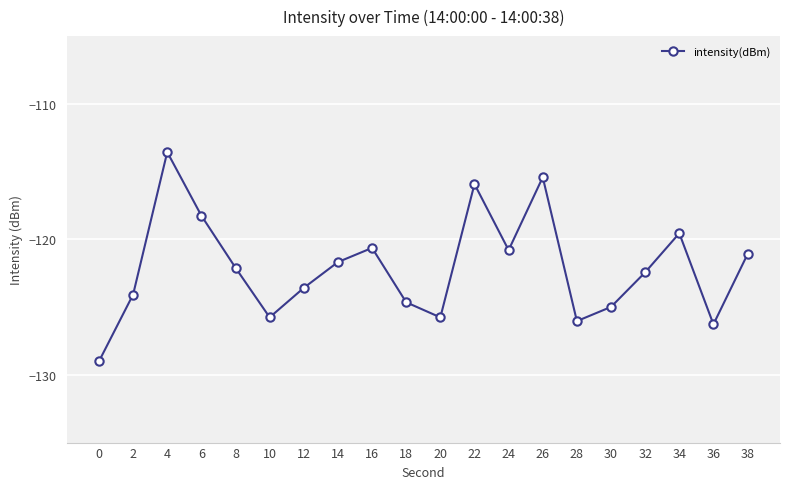

Does the chart display data point markers on the line(s)?

Yes